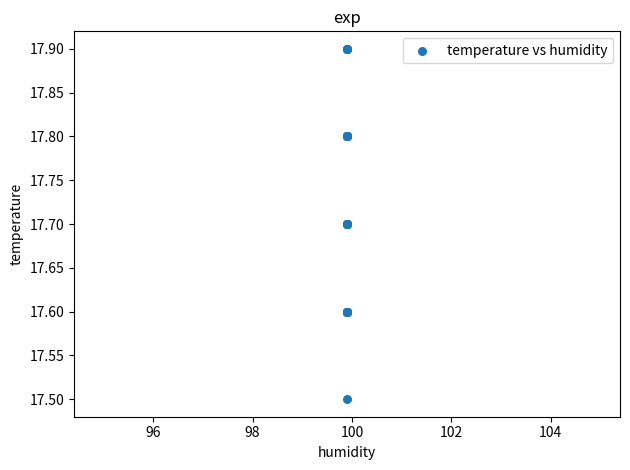

What Y value in the scatter plot is closest to 17?

17.5